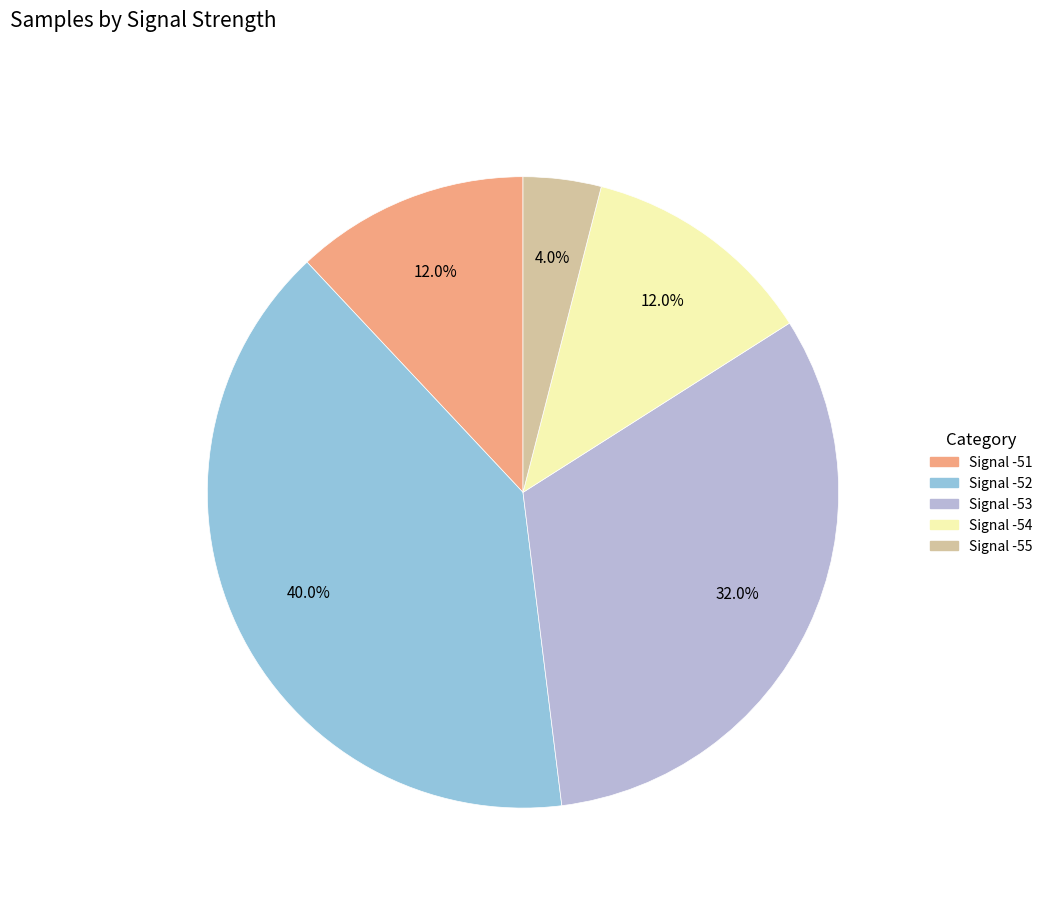

Is there a majority slice in this chart?

No